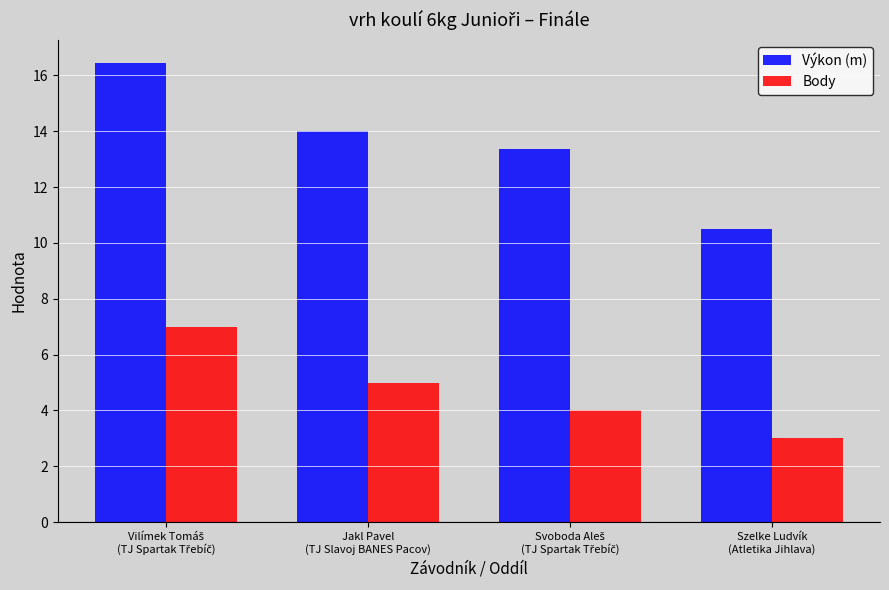

At which label is Body closest to 5?

Jakl Pavel
(TJ Slavoj BANES Pacov)